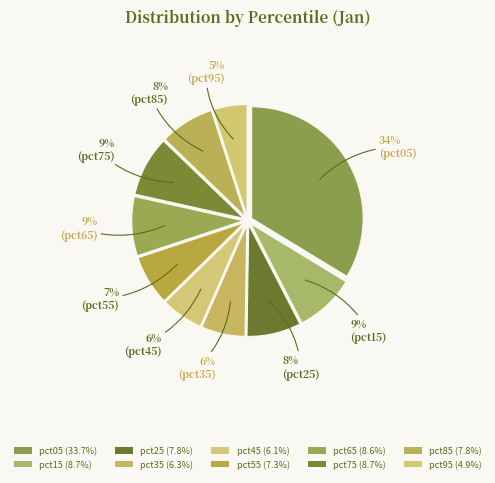

Does any single category account for the majority?

No